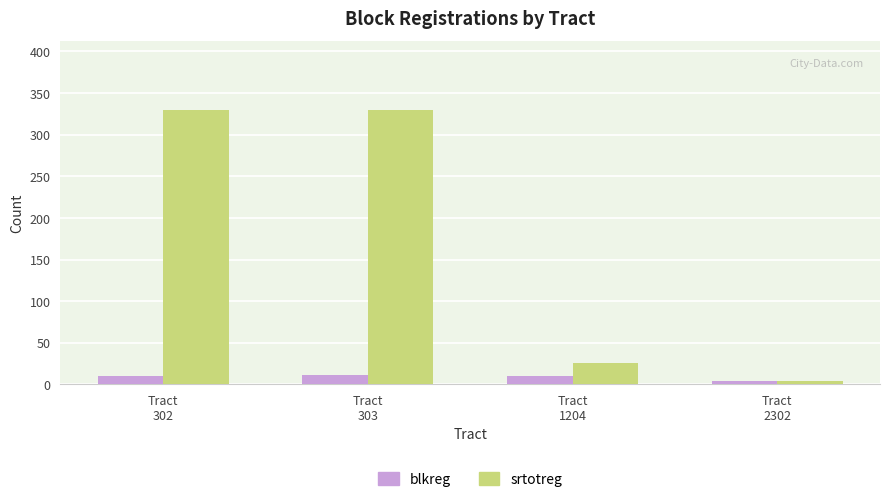

What is the sum of all blkreg values?

35